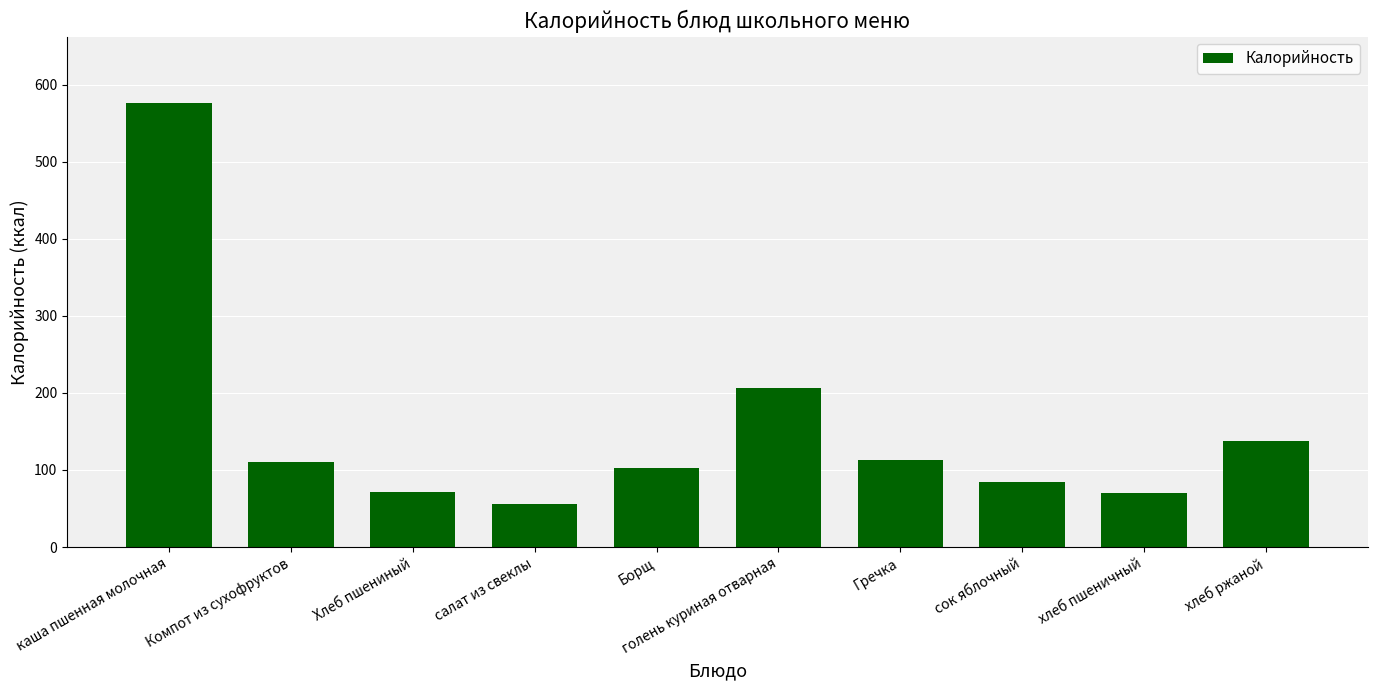

Which category has the lowest value across all series?

салат из свеклы